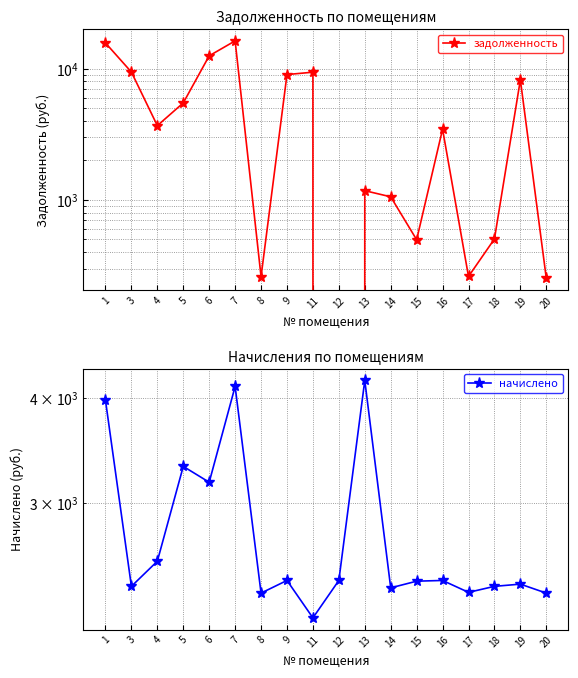

Which series has the widest spread of values?

задолженность